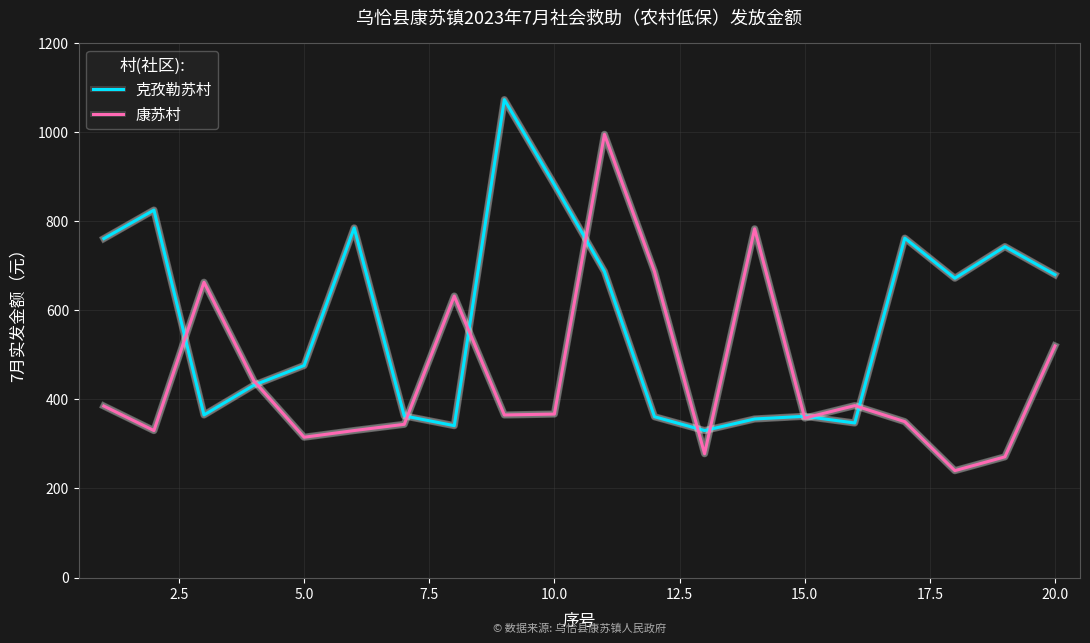

What is the smallest value displayed?

240